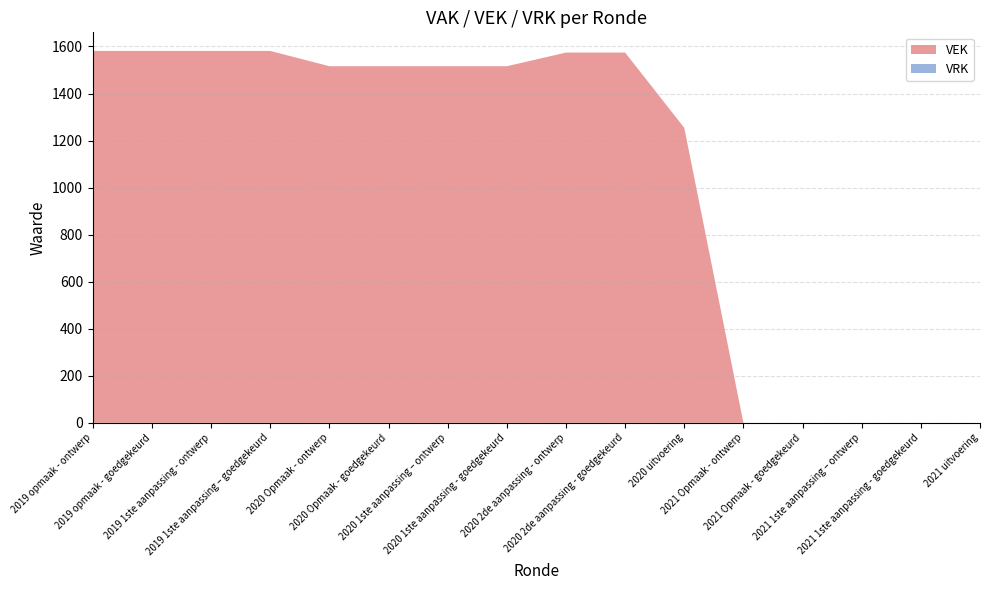

Reading left to right, extract all data points from this chart.

VEK: 2019 opmaak - ontwerp=1581	2019 opmaak - goedgekeurd=1581	2019 1ste aanpassing - ontwerp=1581	2019 1ste aanpassing – goedgekeurd=1581	2020 Opmaak - ontwerp=1516	2020 Opmaak - goedgekeurd=1516	2020 1ste aanpassing – ontwerp=1516	2020 1ste aanpassing - goedgekeurd=1516	2020 2de aanpassing - ontwerp=1574	2020 2de aanpassing - goedgekeurd=1574	2020 uitvoering=1254	2021 Opmaak - ontwerp=0	2021 Opmaak - goedgekeurd=0	2021 1ste aanpassing – ontwerp=0	2021 1ste aanpassing - goedgekeurd=0	2021 uitvoering=0
VRK: 2019 opmaak - ontwerp=0	2019 opmaak - goedgekeurd=0	2019 1ste aanpassing - ontwerp=0	2019 1ste aanpassing – goedgekeurd=0	2020 Opmaak - ontwerp=0	2020 Opmaak - goedgekeurd=0	2020 1ste aanpassing – ontwerp=0	2020 1ste aanpassing - goedgekeurd=0	2020 2de aanpassing - ontwerp=0	2020 2de aanpassing - goedgekeurd=0	2020 uitvoering=0	2021 Opmaak - ontwerp=0	2021 Opmaak - goedgekeurd=0	2021 1ste aanpassing – ontwerp=0	2021 1ste aanpassing - goedgekeurd=0	2021 uitvoering=0